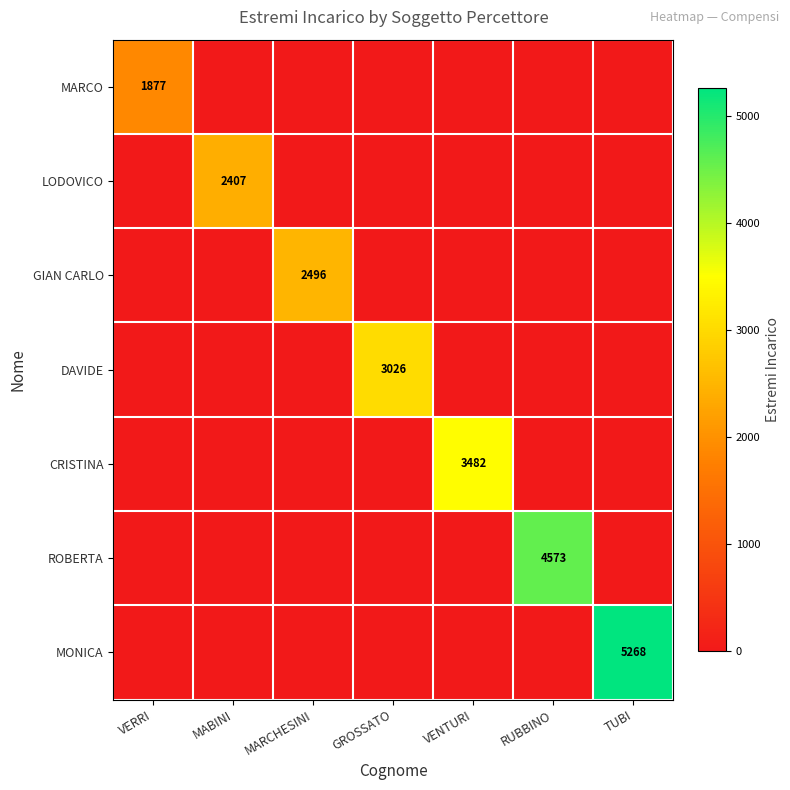

At how many categories does at least one series exceed 2142?

6